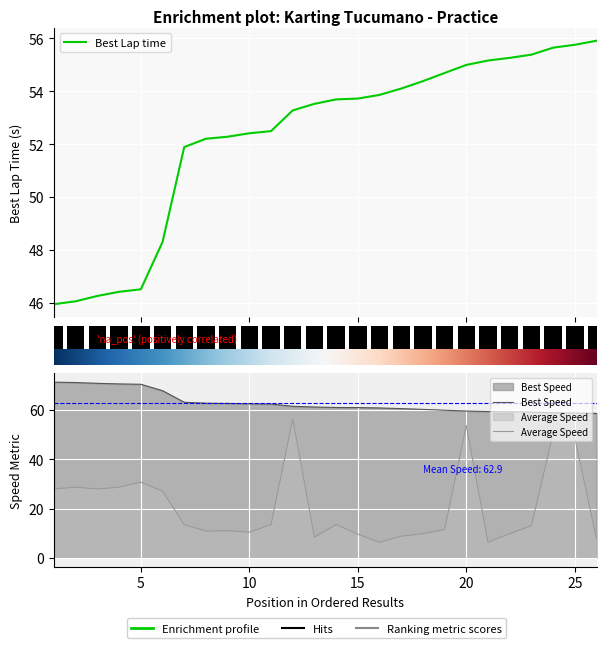

Reading left to right, list all the values displayed in this chart.

Best Lap time: 1=45.9	2=46.1	3=46.3	4=46.4	5=46.5	6=48.3	7=51.9	8=52.2	9=52.3	10=52.4	11=52.5	12=53.3	13=53.5	14=53.7	15=53.7	16=53.9	17=54.1	18=54.4	19=54.7	20=55.0	21=55.2	22=55.3	23=55.4	24=55.6	25=55.8	26=55.9
Best Speed: 1=71.3	2=71.1	3=70.8	4=70.6	5=70.4	6=67.8	7=63.1	8=62.8	9=62.7	10=62.5	11=62.4	12=61.5	13=61.2	14=61.0	15=61.0	16=60.8	17=60.6	18=60.2	19=59.9	20=59.6	21=59.4	22=59.3	23=59.2	24=58.9	25=58.8	26=58.6
Average Speed: 1=28.0	2=28.6	3=27.9	4=28.6	5=30.7	6=27.0	7=13.4	8=10.8	9=11.0	10=10.4	11=13.5	12=56.4	13=8.4	14=13.5	15=9.6	16=6.2	17=8.8	18=9.7	19=11.5	20=53.7	21=6.3	22=9.8	23=13.0	24=50.6	25=48.6	26=7.8